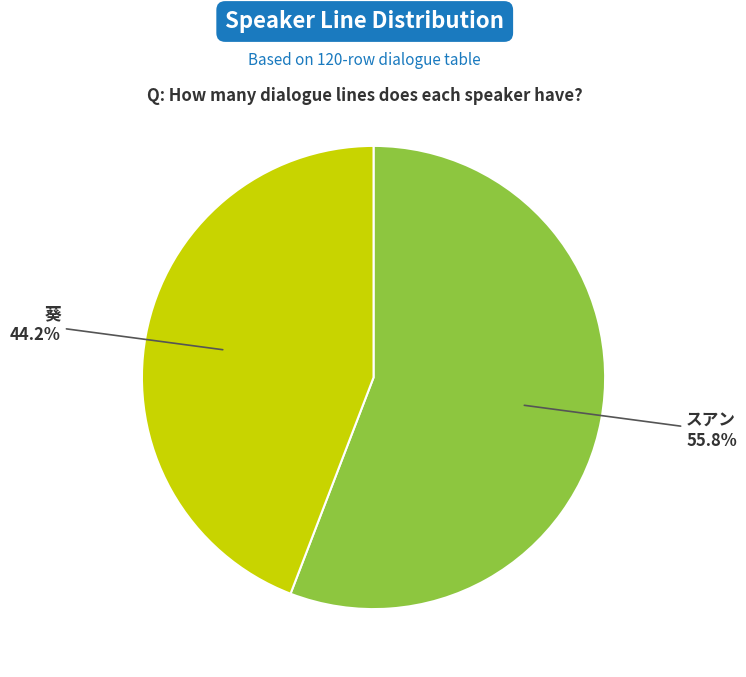

Is there any slice that represents more than half of the pie?

Yes